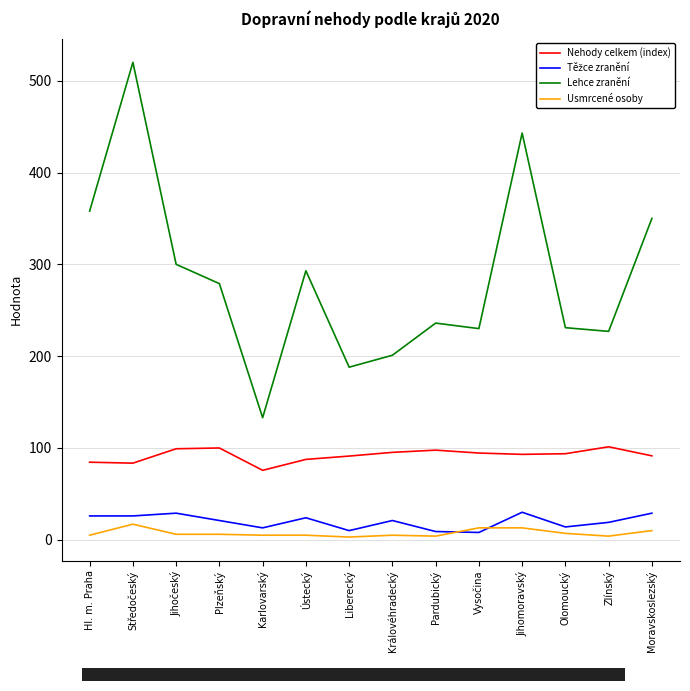

Which series has the widest spread of values?

Lehce zranění